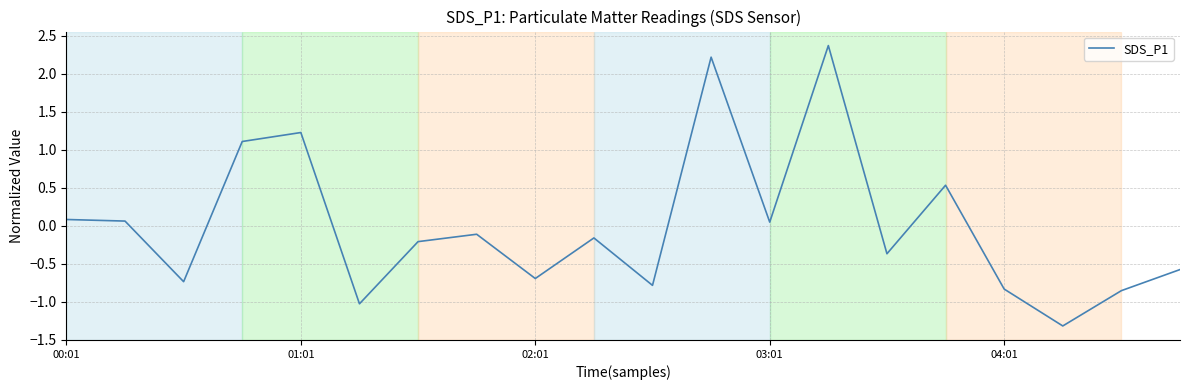

What is the maximum value shown in the chart?

2.4